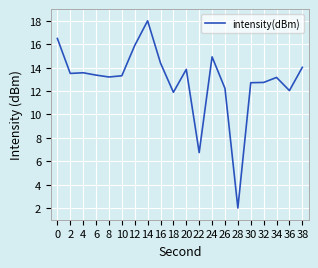

True or false: the data shows 22.6 at 0.

False